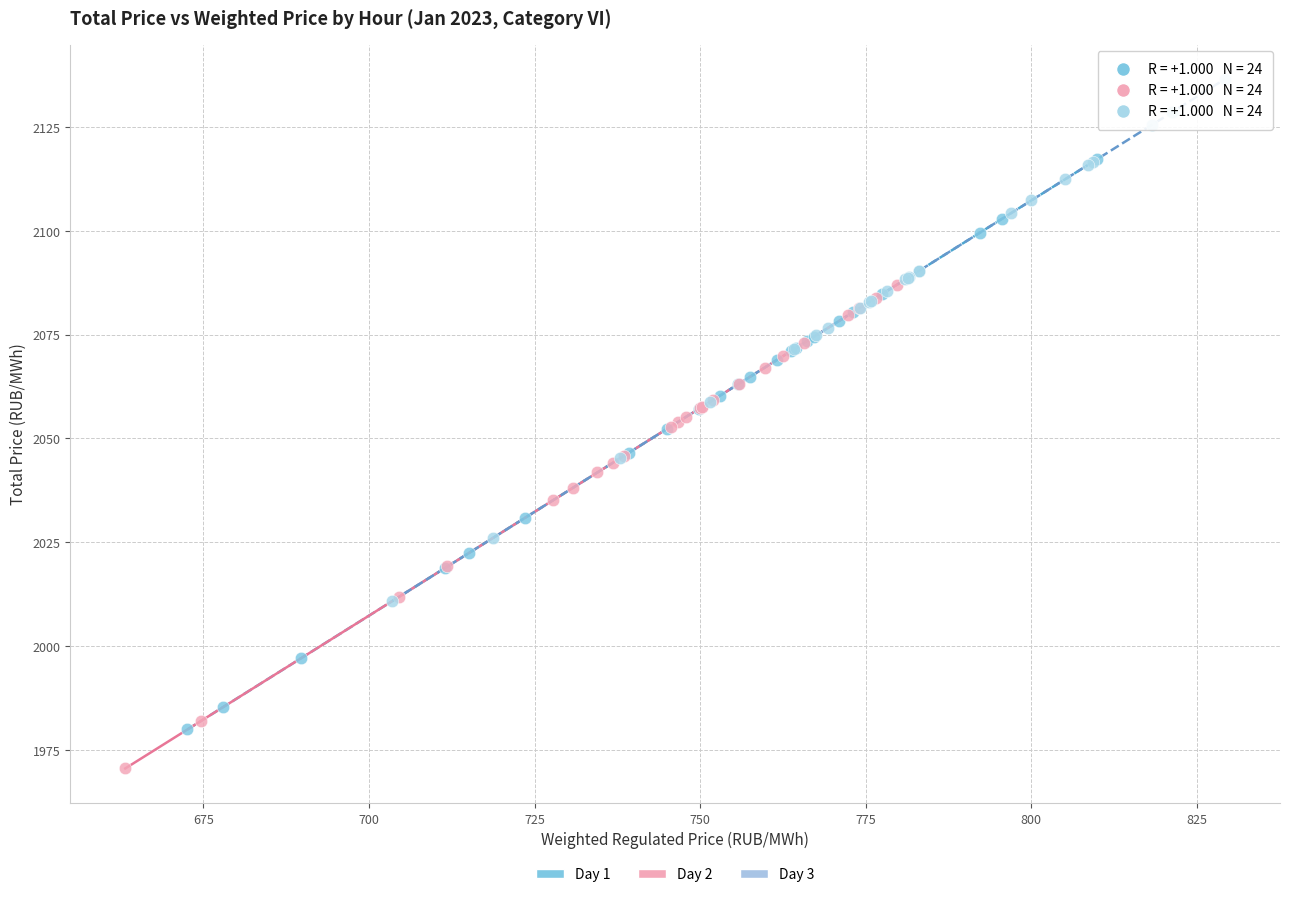

Which series contains the lowest Y value?

Day 2